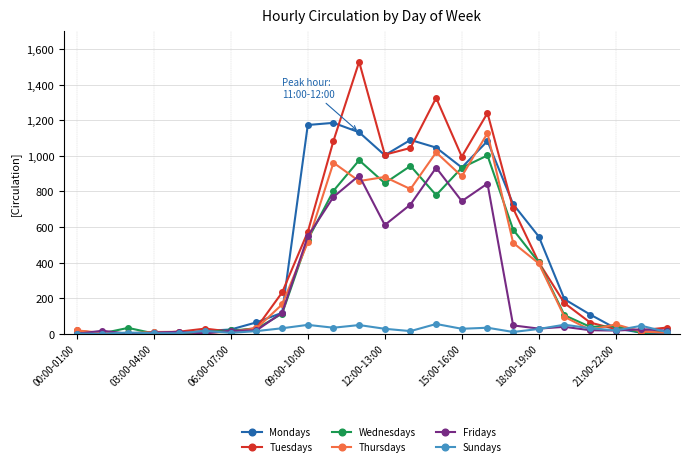

Which series has the largest range (max minus min)?

Tuesdays